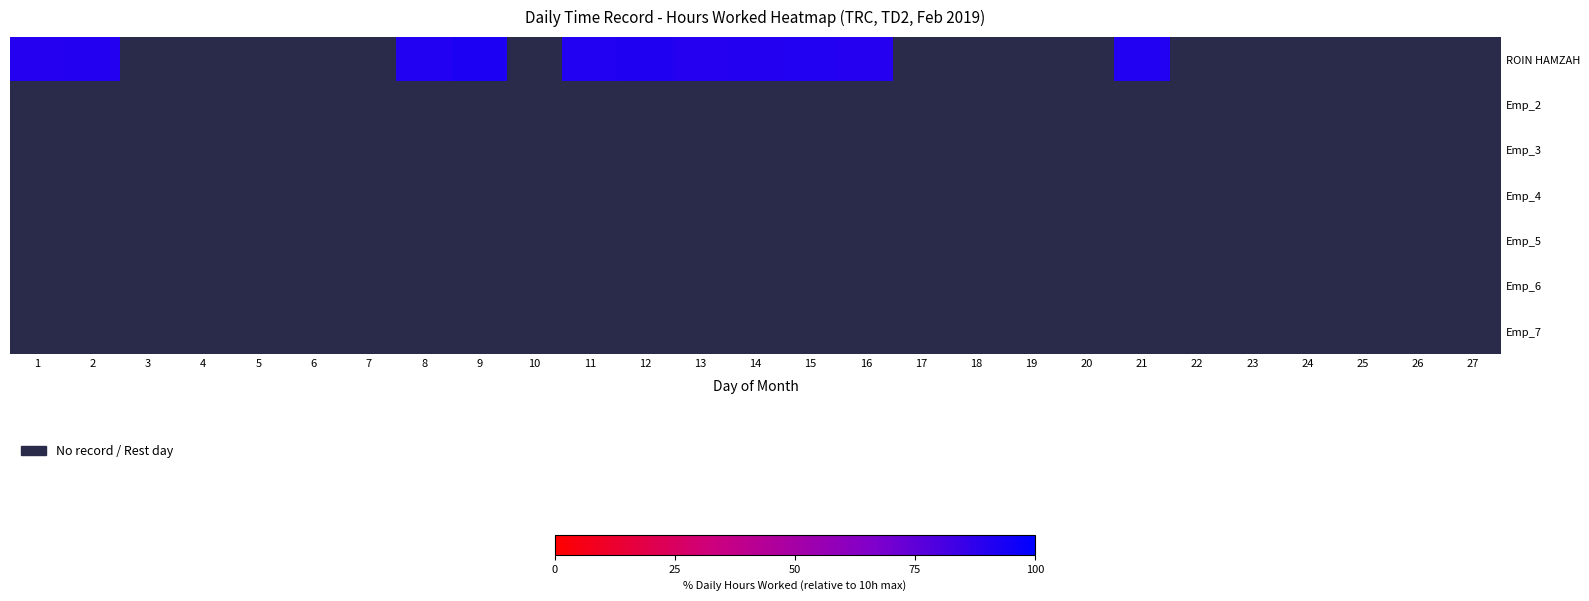

List the series in order of their overall mean, lowest first.

ROIN HAMZAH, Emp_2, Emp_3, Emp_4, Emp_5, Emp_6, Emp_7